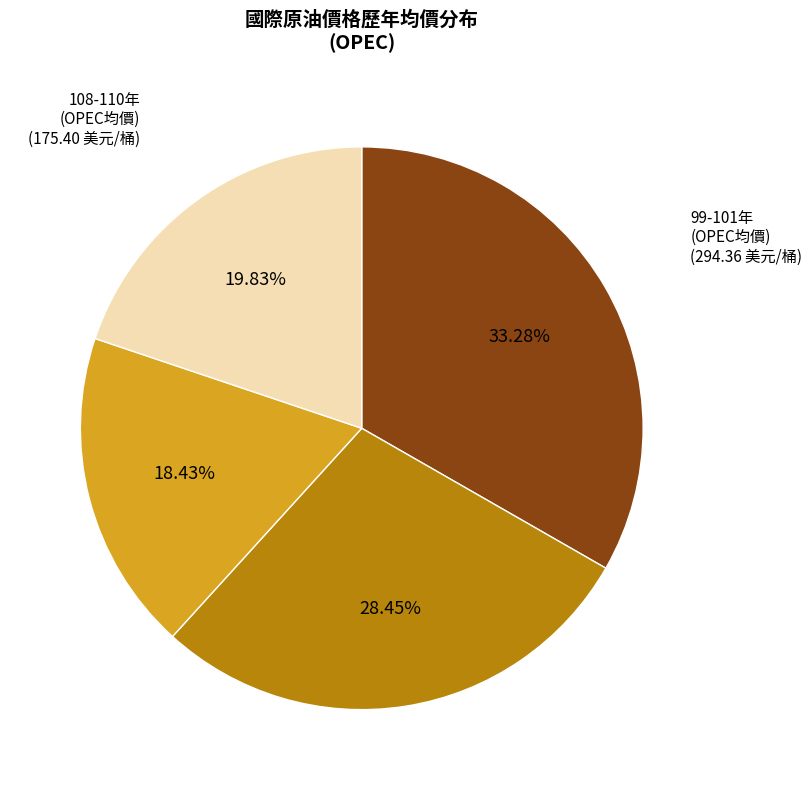

Is there any slice that represents more than half of the pie?

No